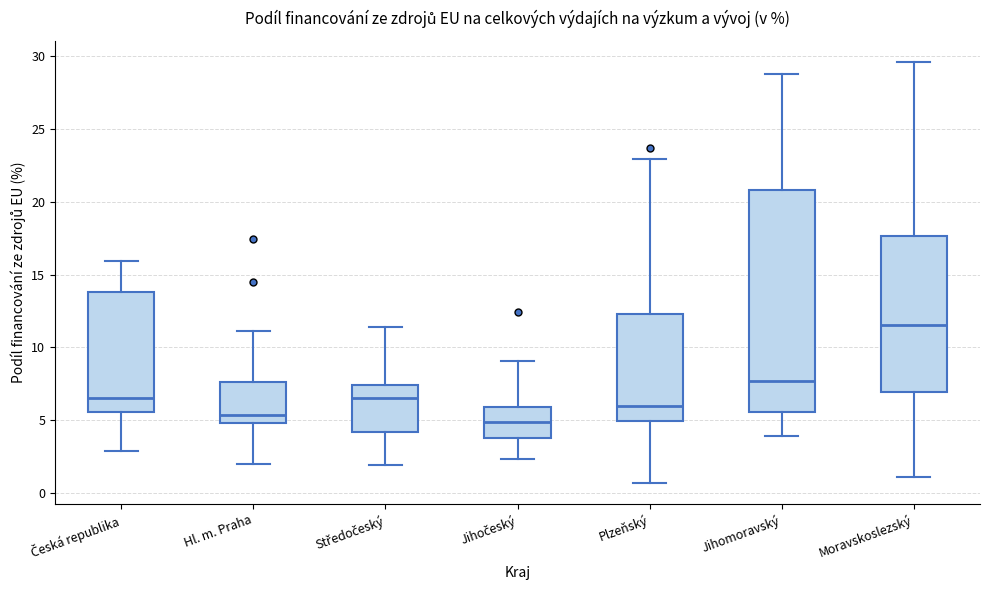

Comparing the boxes themselves (not the whiskers), which one is the tallest?

Jihomoravský